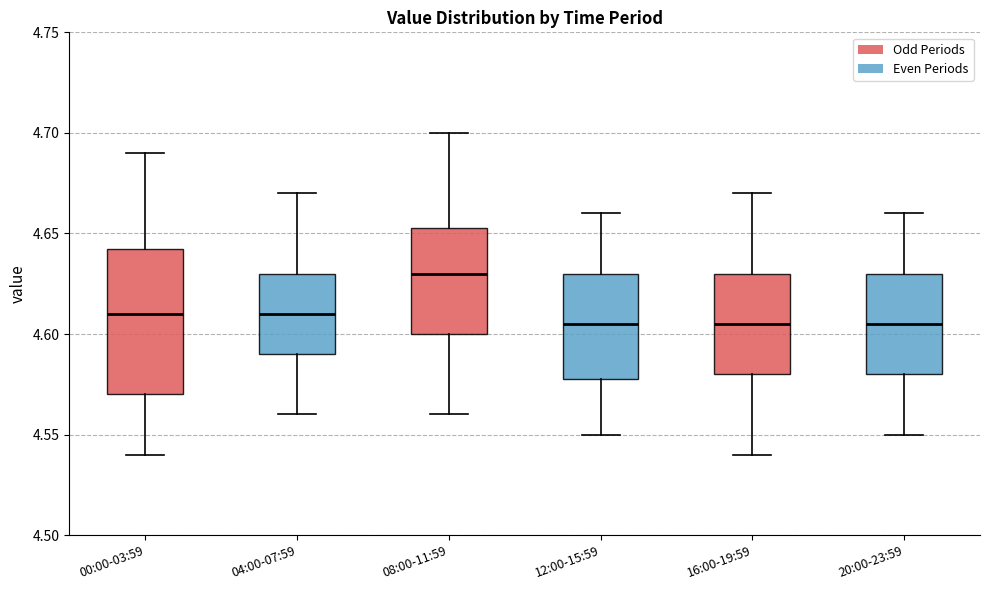

Where does the median line of the box for 12:00-15:59 sit on the y-axis? The values are not printed on the chart, so give them approximately, as read against the axis.

4.605